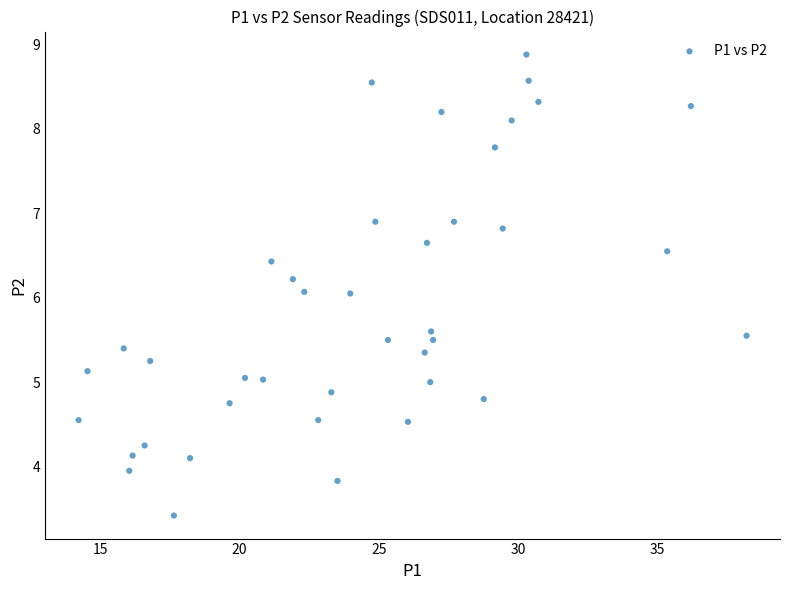

What is the range of X values (max minus min)?

24.0